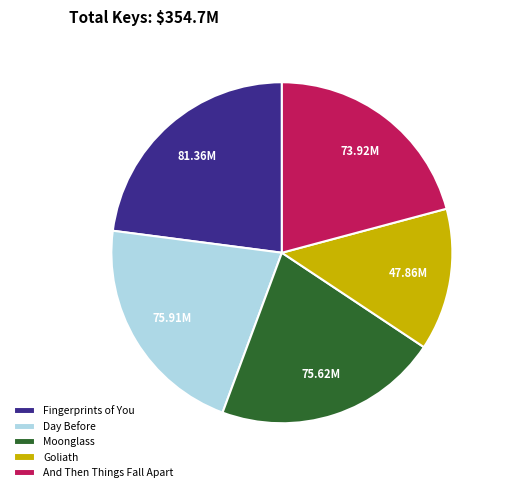

Is the sum of Day Before and And Then Things Fall Apart greater than half?

No